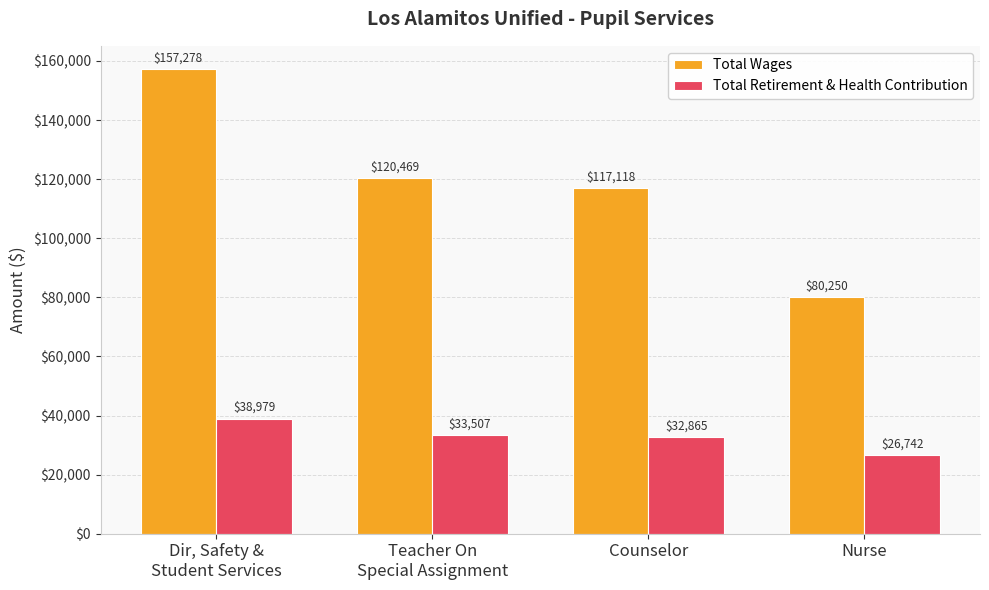

What is the value of the Total Wages bar at the 1st from the left?

157278